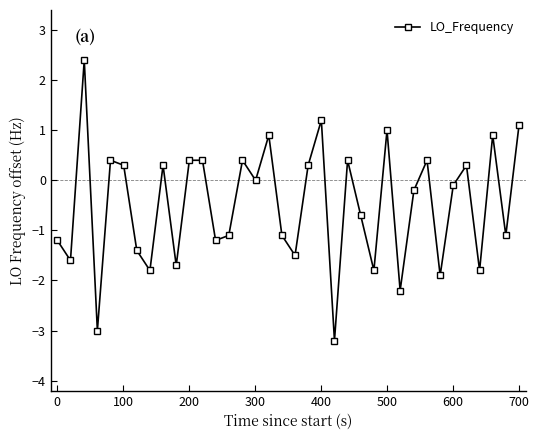

What is the difference between the maximum and minimum values?

5.6